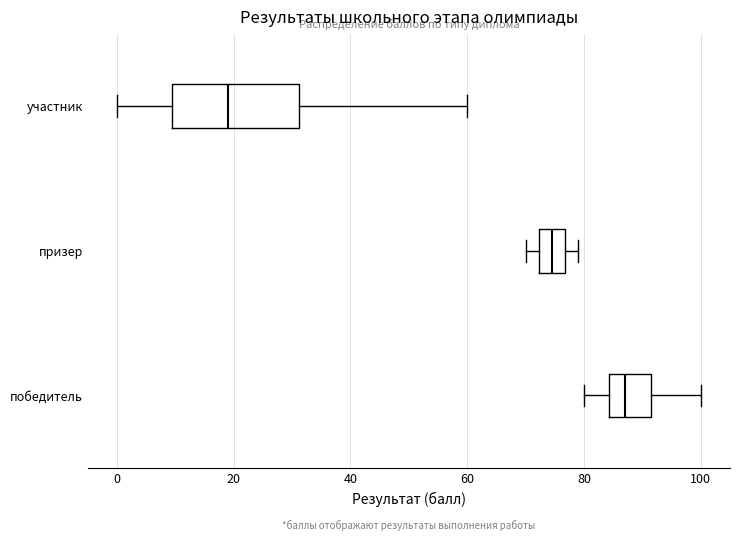

Reading bottom to top, transcribe this box plot: for each box, give where its median line is, the range the box spans, and where its two whiskers end, as read against the x-axis. The values are not printed on the chart, so give them approximately, as read against the axis.

победитель: median 88, box 84 to 92, whiskers 80 to 100
призер: median 74, box 72 to 76, whiskers 70 to 80
участник: median 20, box 10 to 32, whiskers 0 to 60